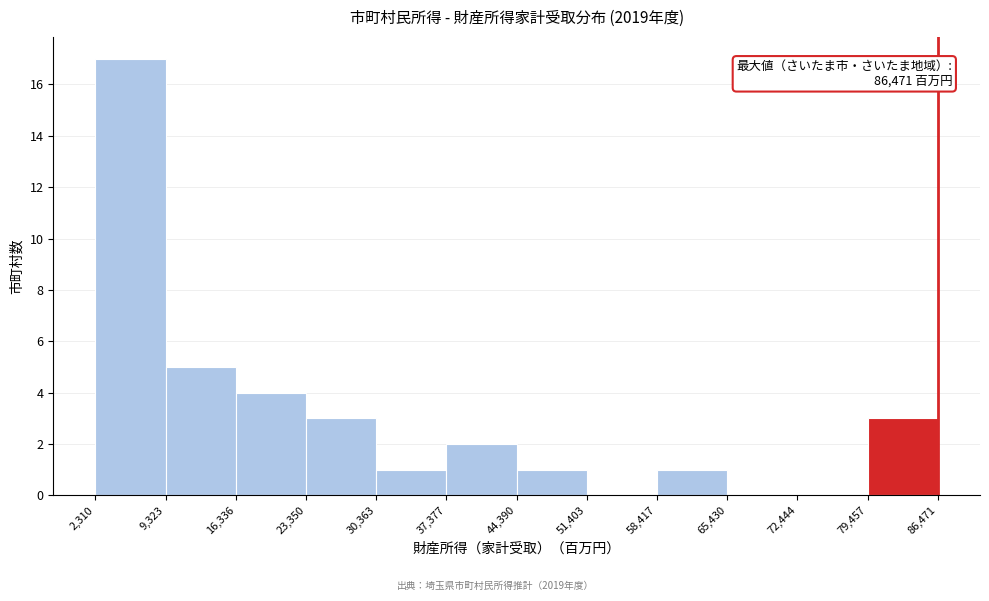

Over which range of the x-axis is the bar tallest?

2,310 to 9,323